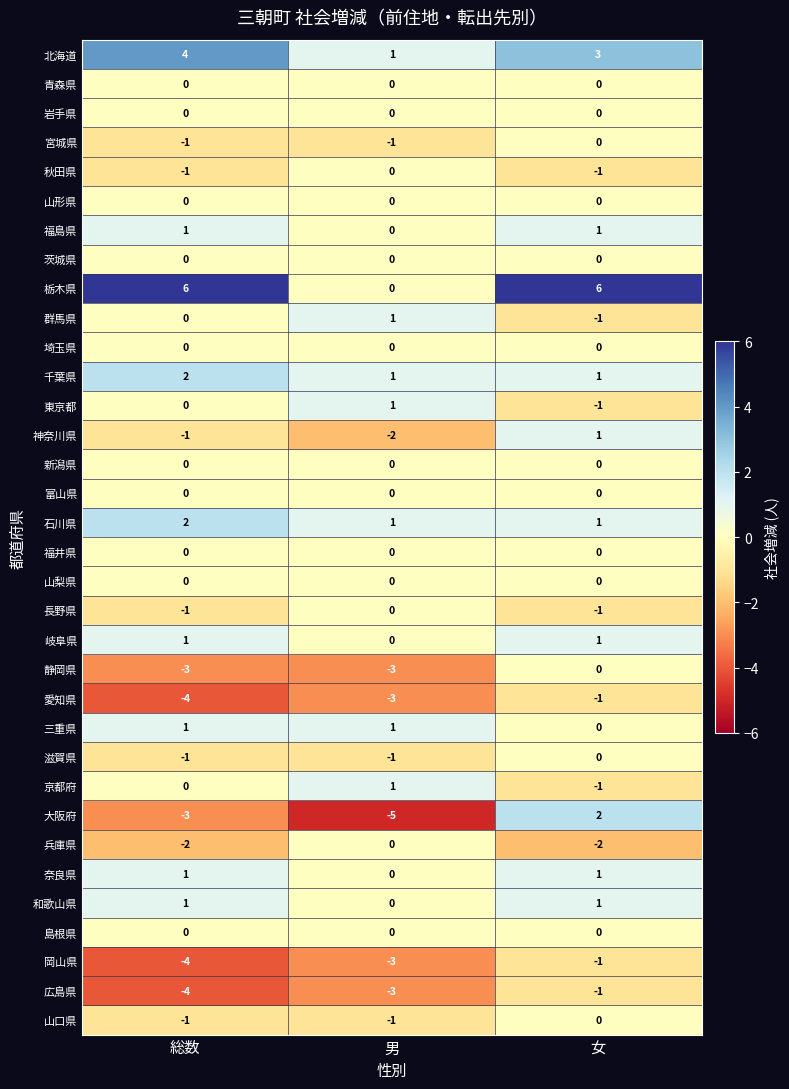

At how many categories does at least one series exceed 3?

2